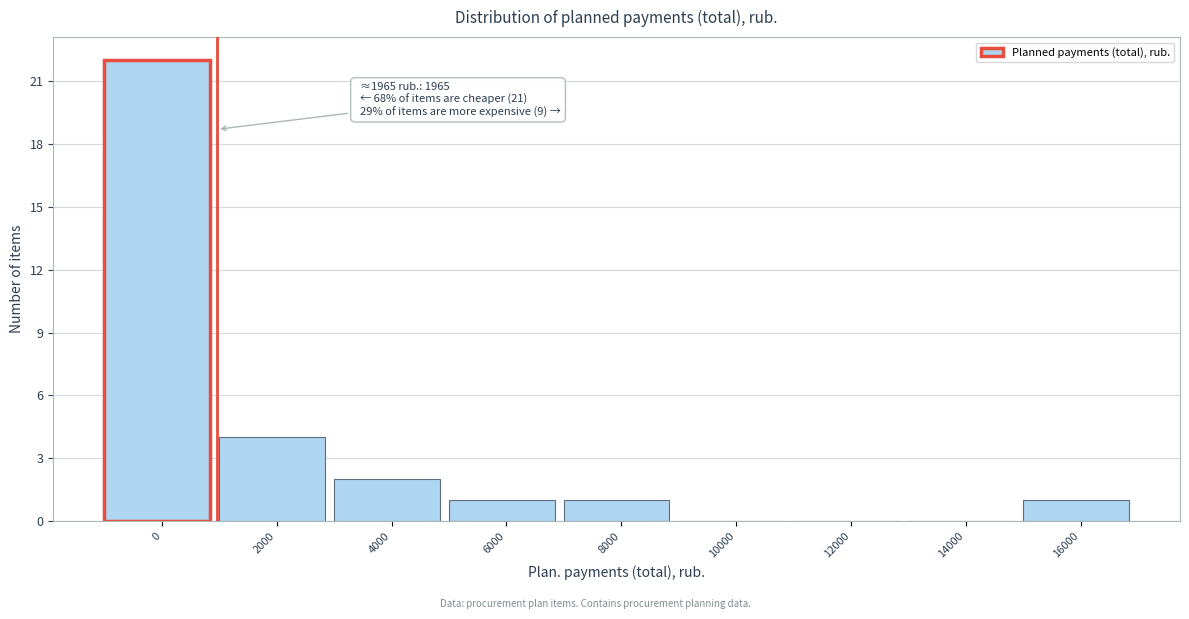

Reading right to left, what are all the values shown in this chart?

16000=1	14000=0	12000=0	10000=0	8000=1	6000=1	4000=2	2000=4	0=22